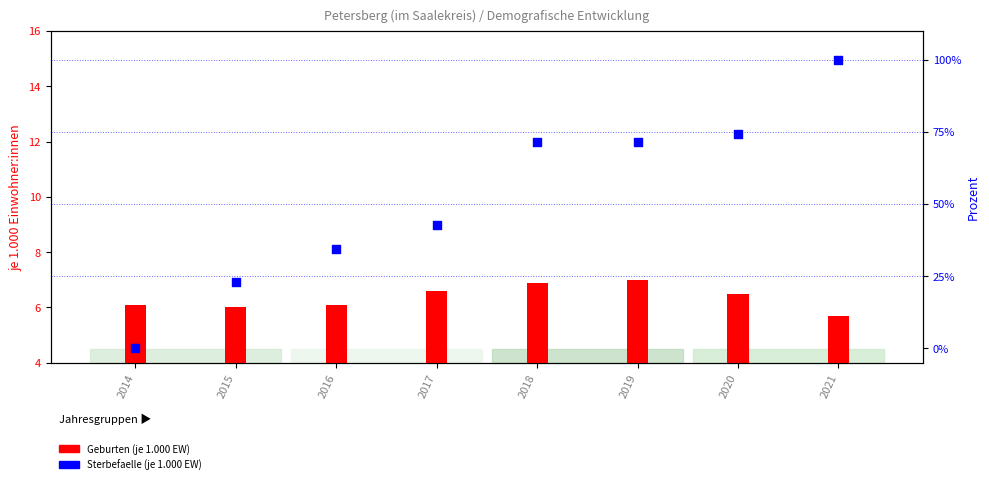

At which category is the sum across all series the highest?

2021